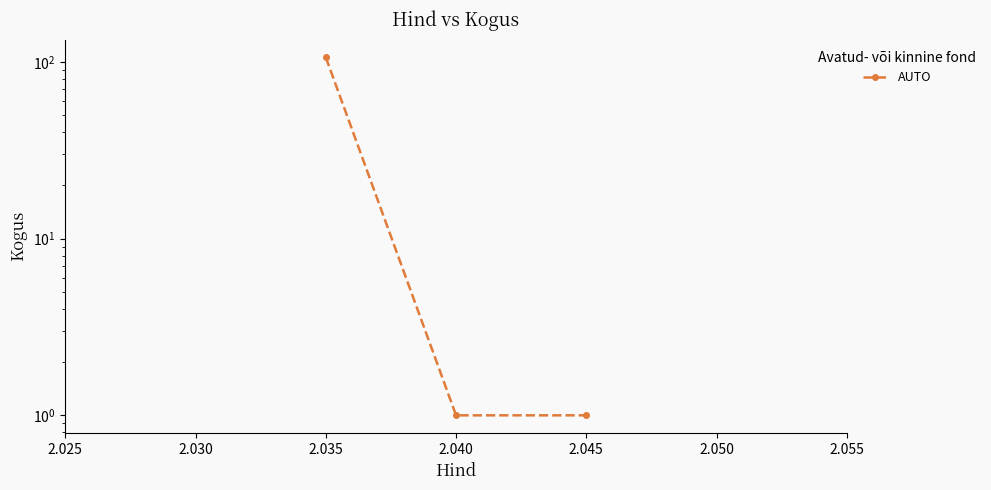

Is this an area chart (filled region under the line)?

No